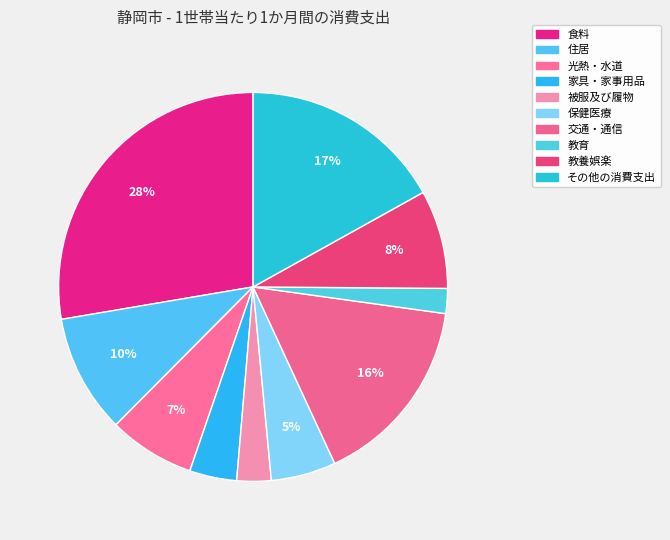

Which category has the biggest portion of the pie?

食料